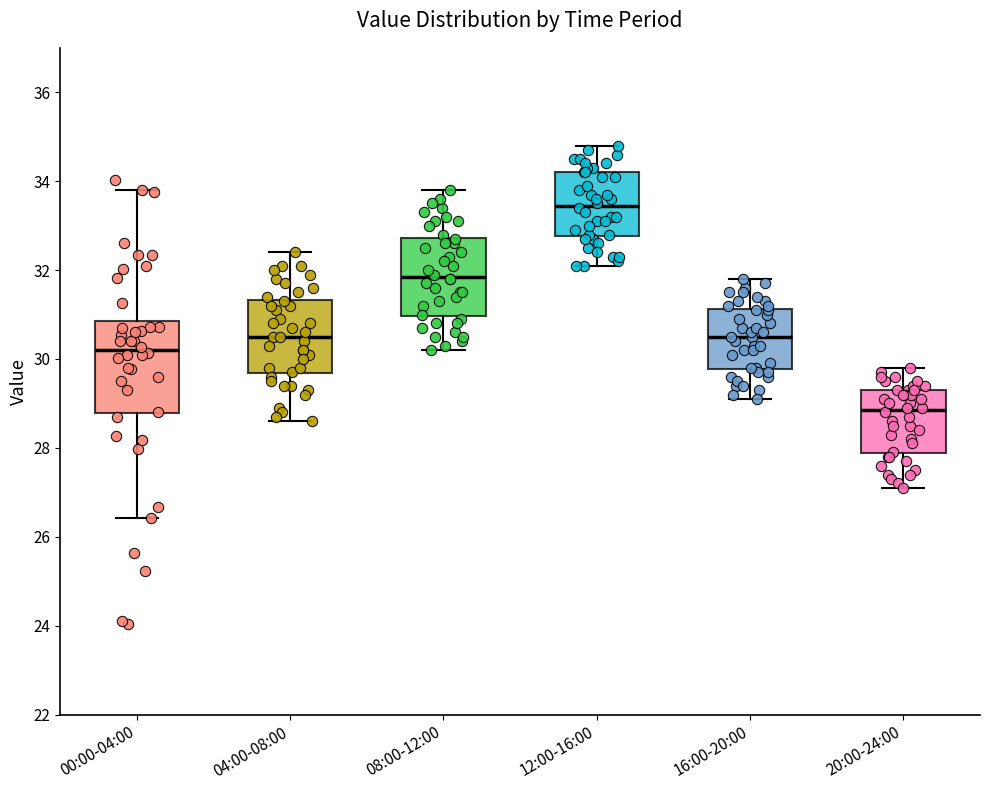

Comparing the boxes themselves (not the whiskers), which one is the tallest?

00:00-04:00